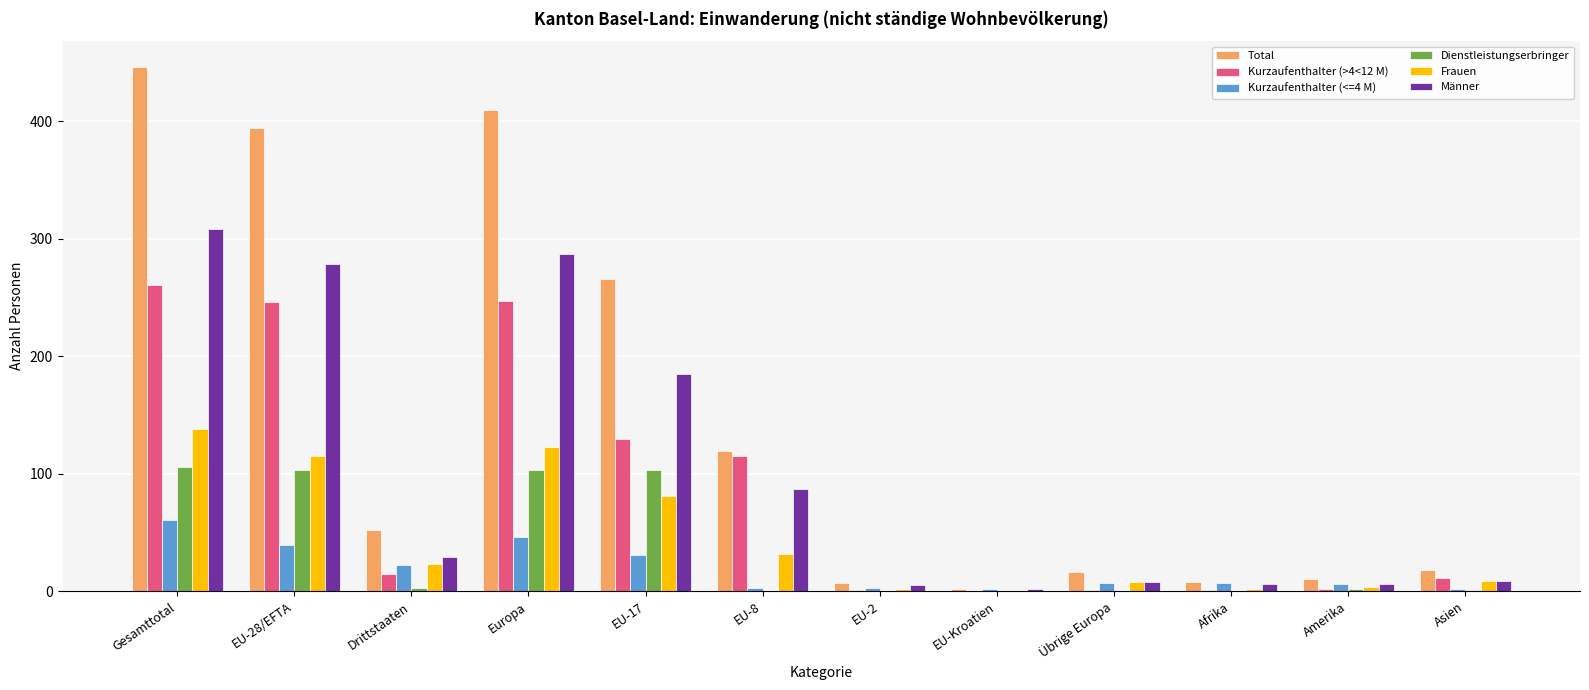

What is the total value across all series at Afrika?

24